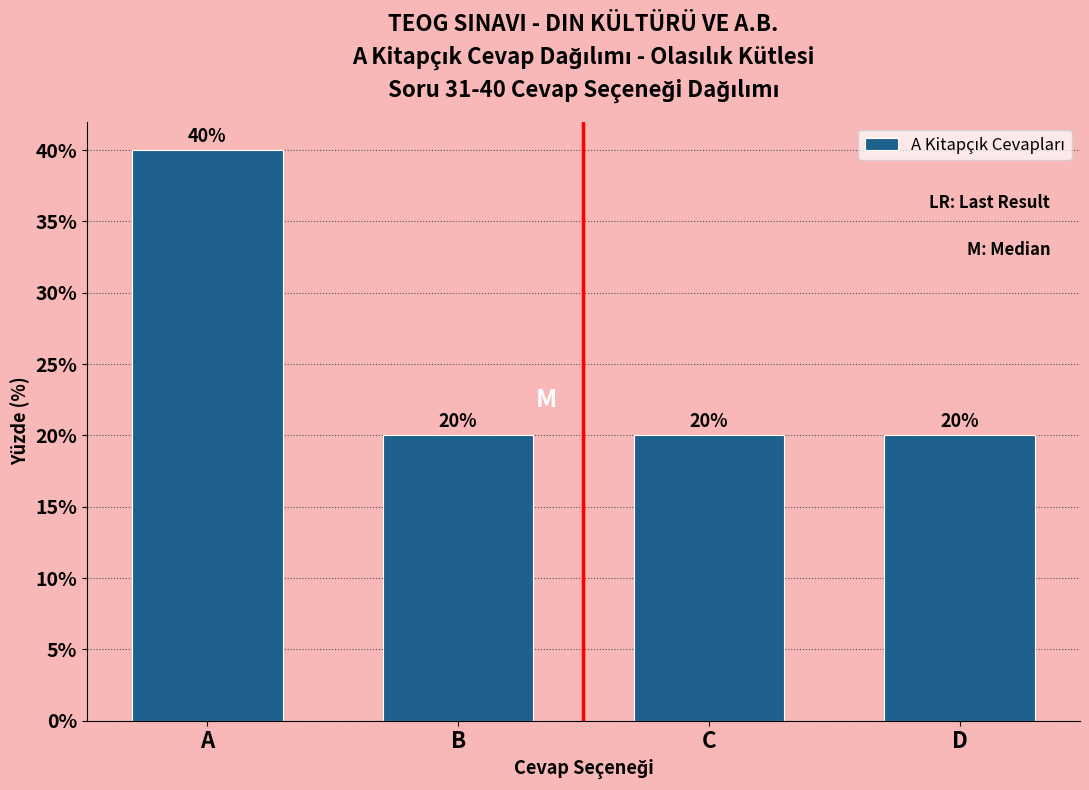

Reading left to right, transcribe all the data shown in this chart.

40	20	20	20